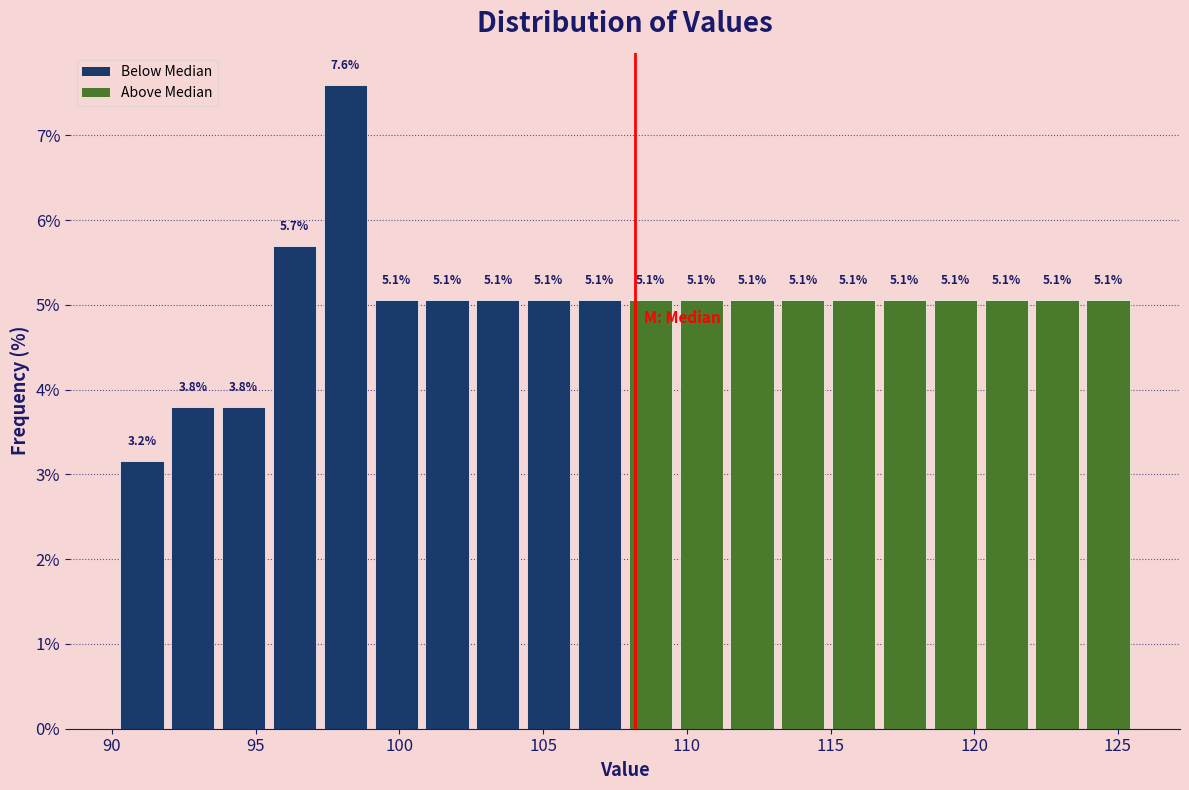

Around what value on the x-axis is the tallest bar? Give the approximate position of its centre, as read against the axis.

98.0